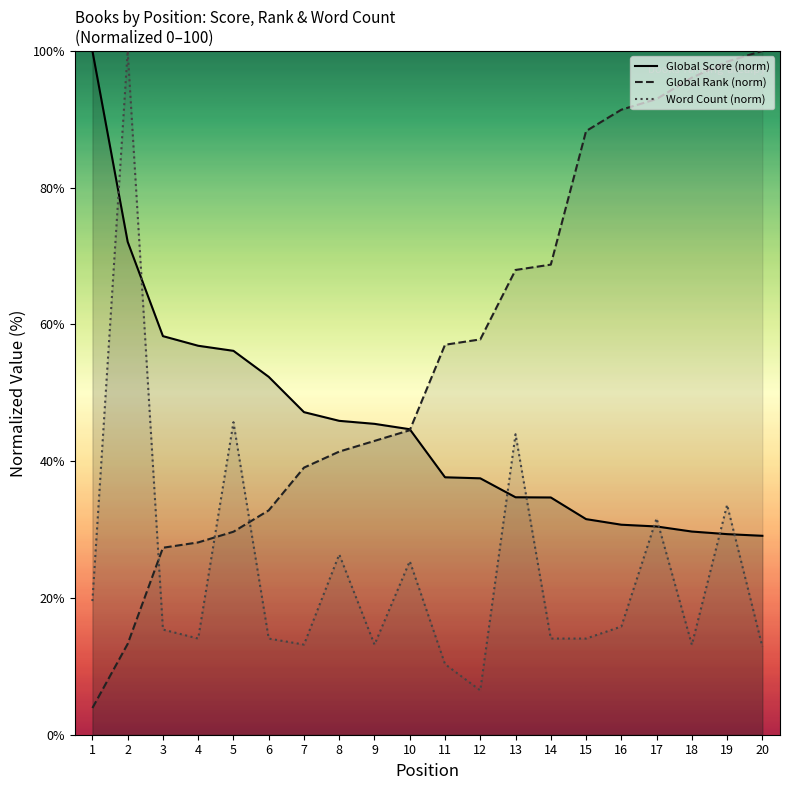

Reading left to right, transcribe all the data shown in this chart.

Global Score (norm): 1=100.0	2=72.1	3=58.3	4=56.9	5=56.1	6=52.3	7=47.2	8=45.9	9=45.5	10=44.7	11=37.6	12=37.5	13=34.7	14=34.7	15=31.5	16=30.7	17=30.5	18=29.7	19=29.3	20=29.1
Global Rank (norm): 1=3.9	2=13.3	3=27.3	4=28.1	5=29.7	6=32.8	7=39.1	8=41.4	9=43.0	10=44.5	11=57.0	12=57.8	13=68.0	14=68.8	15=88.3	16=91.4	17=93.0	18=96.1	19=98.4	20=100.0
Word Count (norm): 1=19.5	2=100.0	3=15.4	4=14.1	5=45.7	6=14.1	7=13.2	8=26.4	9=13.2	10=25.4	11=10.3	12=6.5	13=43.9	14=14.1	15=14.1	16=15.8	17=31.6	18=13.2	19=33.6	20=12.9